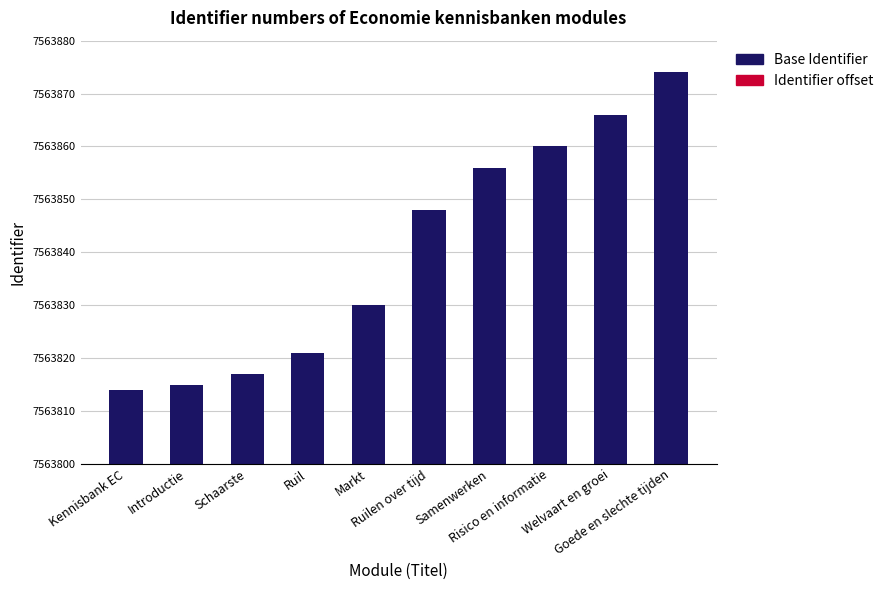

True or false: Base Identifier has a value of 13008272 at Samenwerken.

False